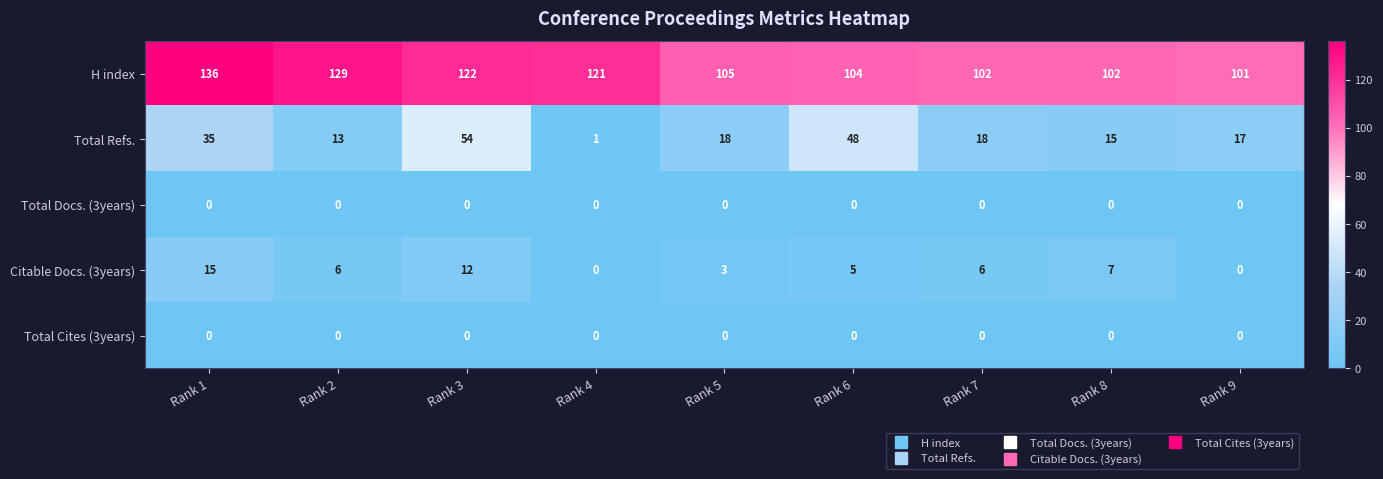

Which series has the largest total across all categories?

H index